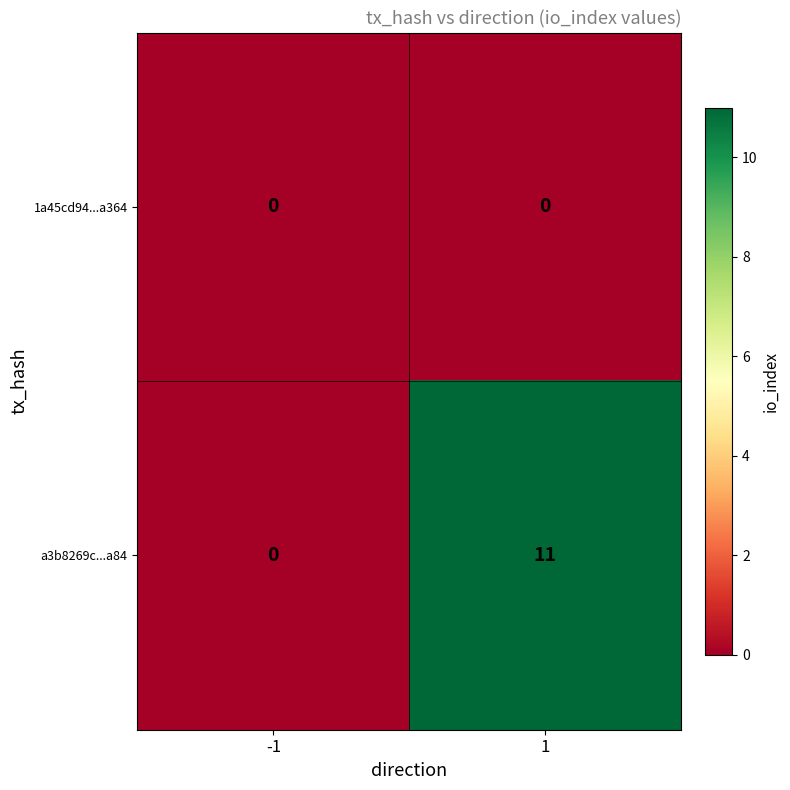

Between -1 and 1, which series saw the biggest shift?

a3b8269c...a84